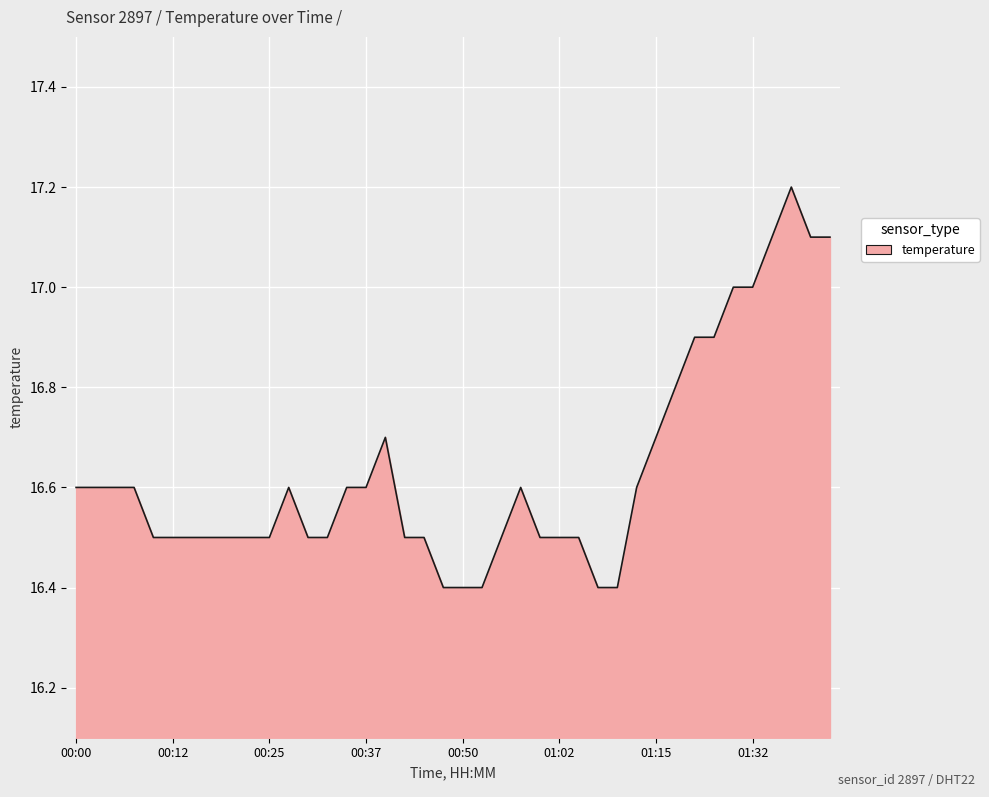

What is the difference between the maximum and minimum values?

0.8